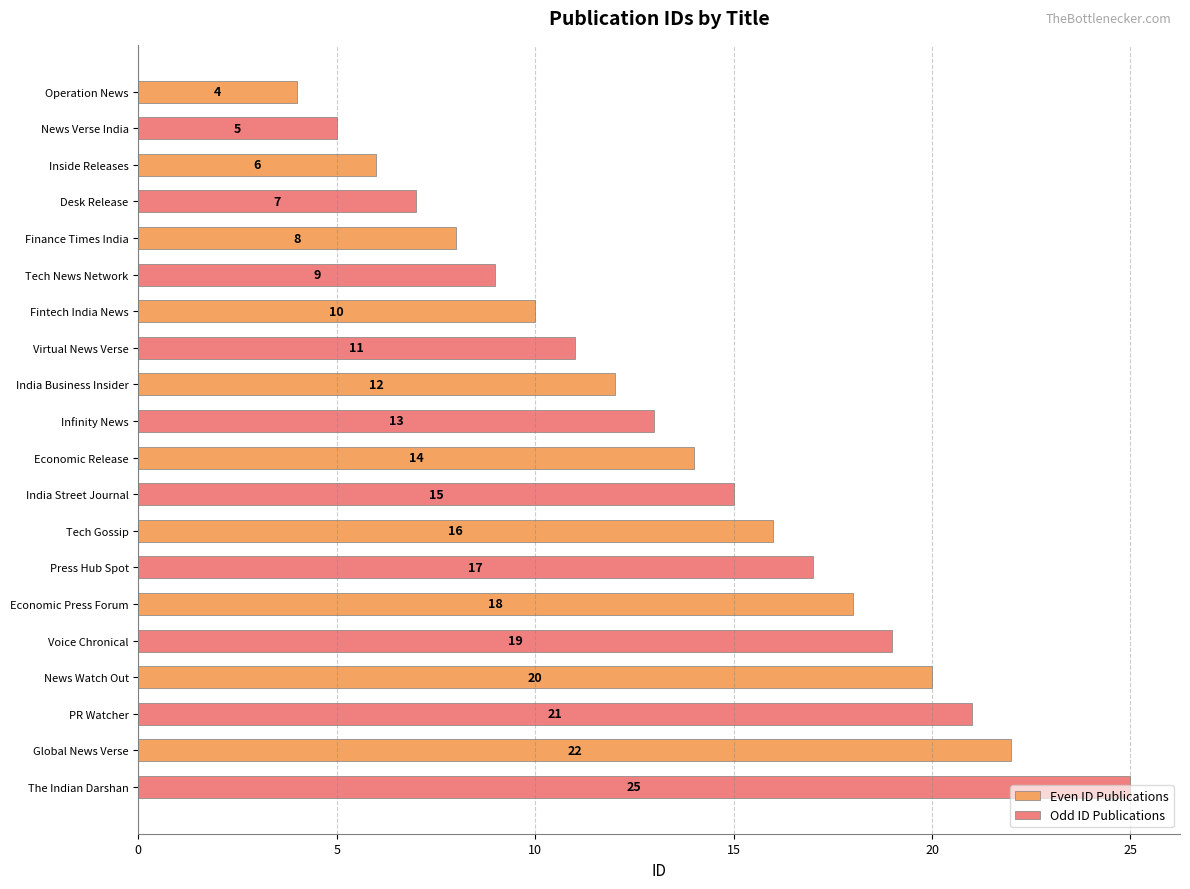

What is the greatest value displayed?

25